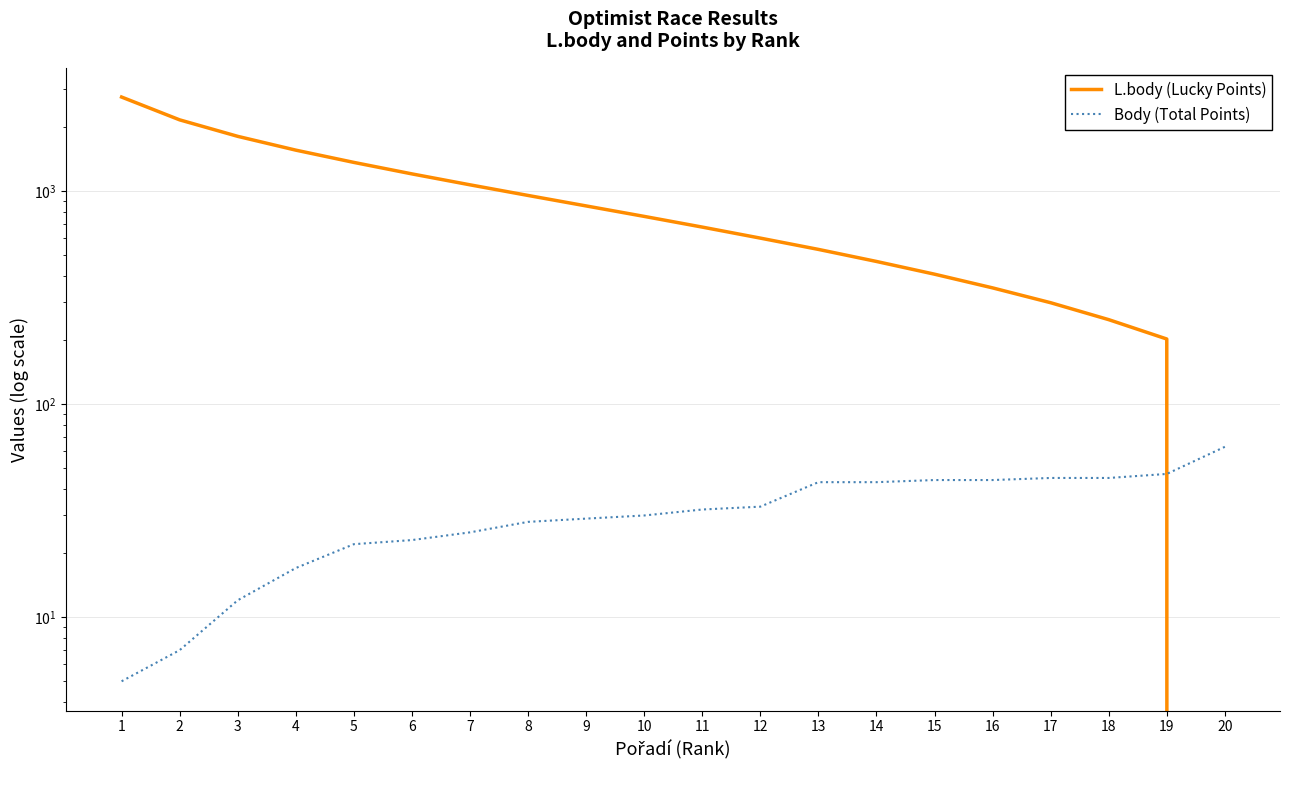

What are all the series names shown in the legend?

L.body (Lucky Points), Body (Total Points)